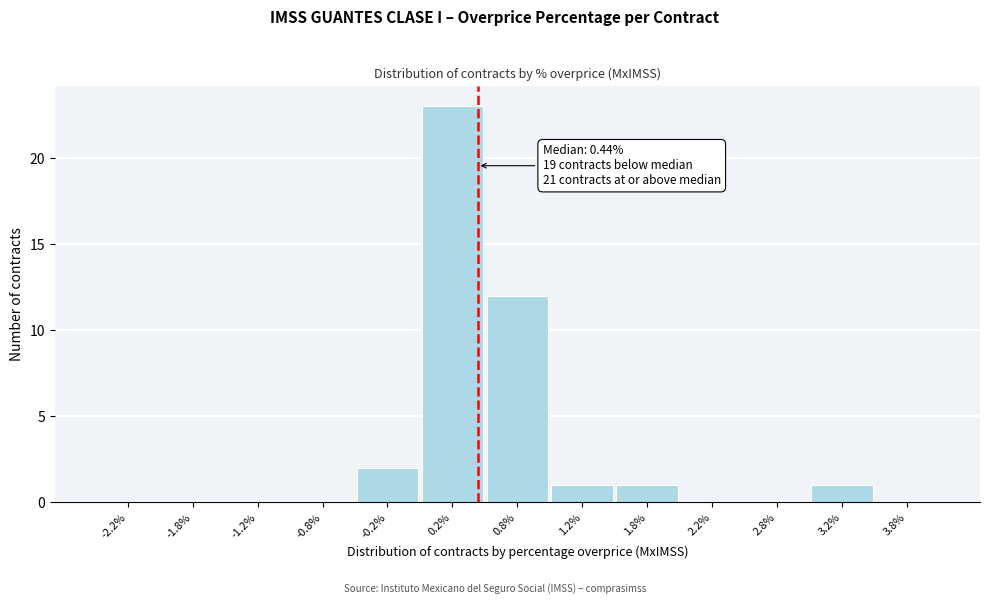

Over which range of the x-axis is the bar tallest?

0.0 to 0.5